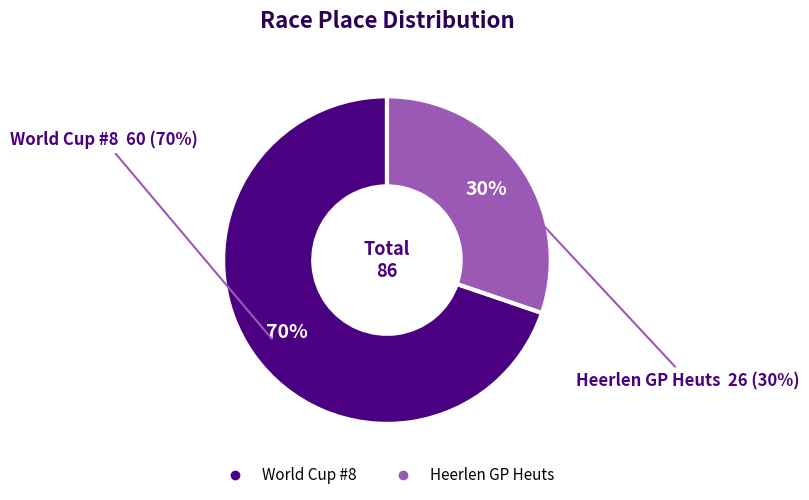

What percentage do Heerlen GP Heuts and World Cup #8 together represent?

100.0%